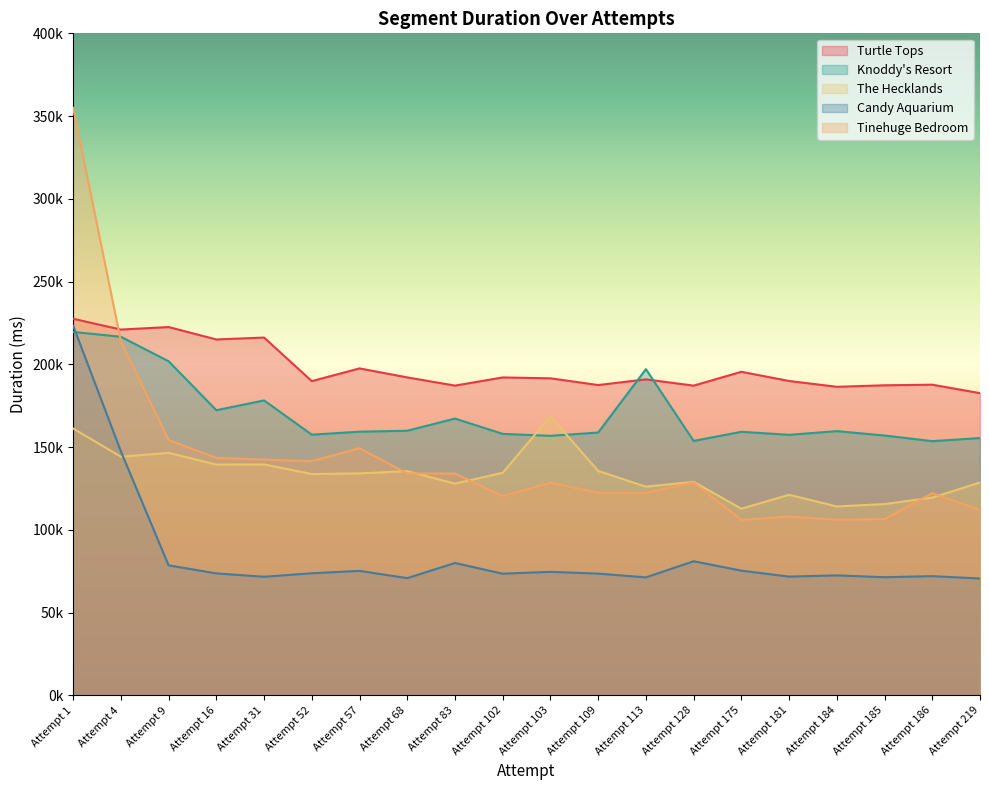

At which category is the sum across all series the highest?

Attempt 1